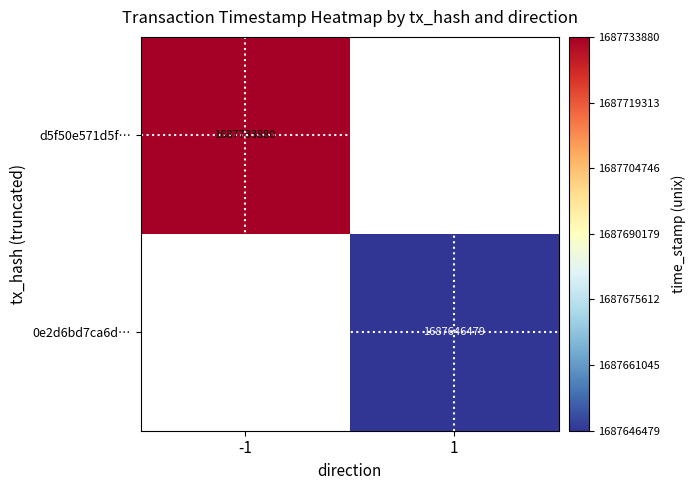

Is it true that 0e2d6bd7ca6d… equals 1687646479 at 1?

True